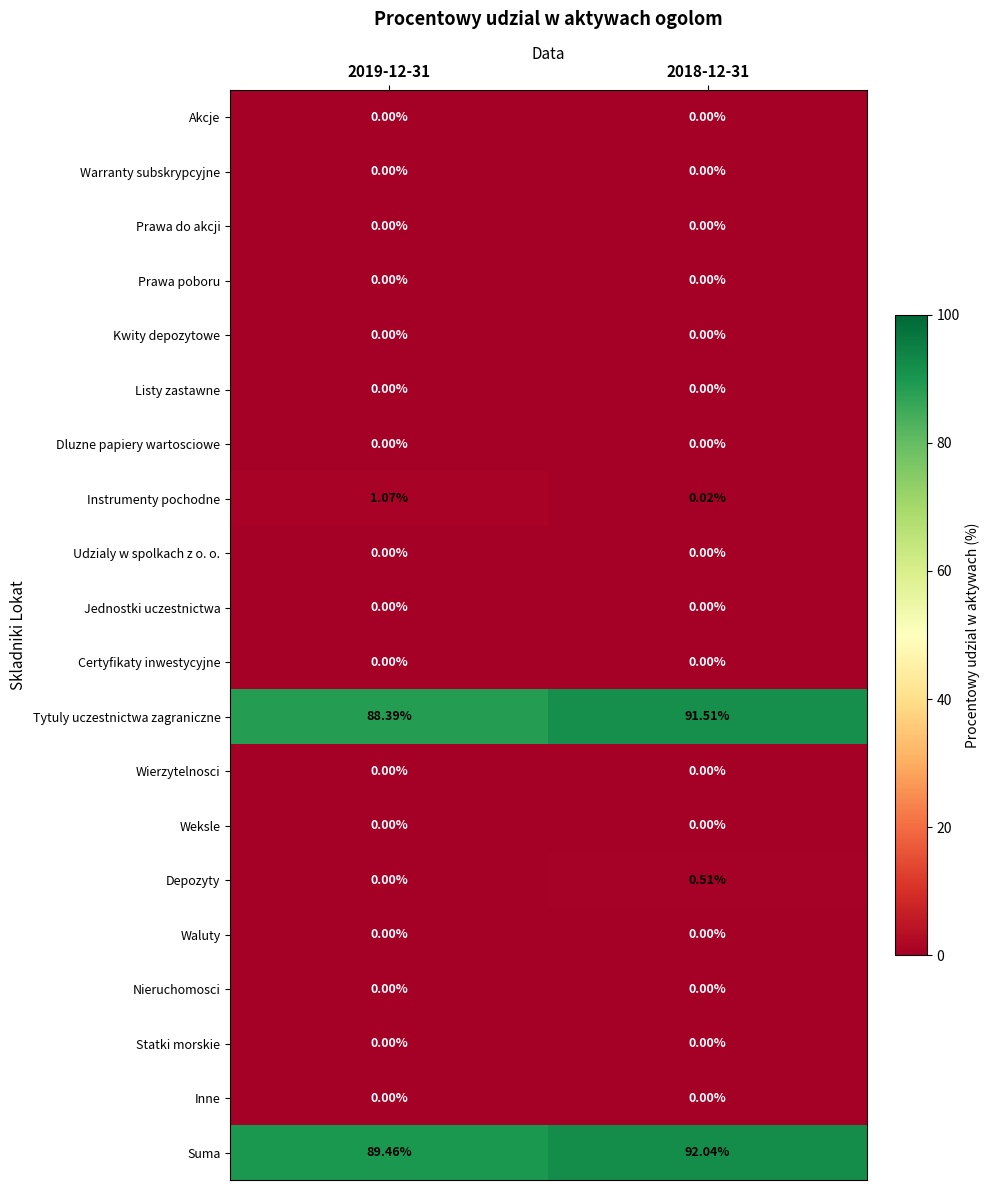

At how many categories does at least one series exceed 57?

2